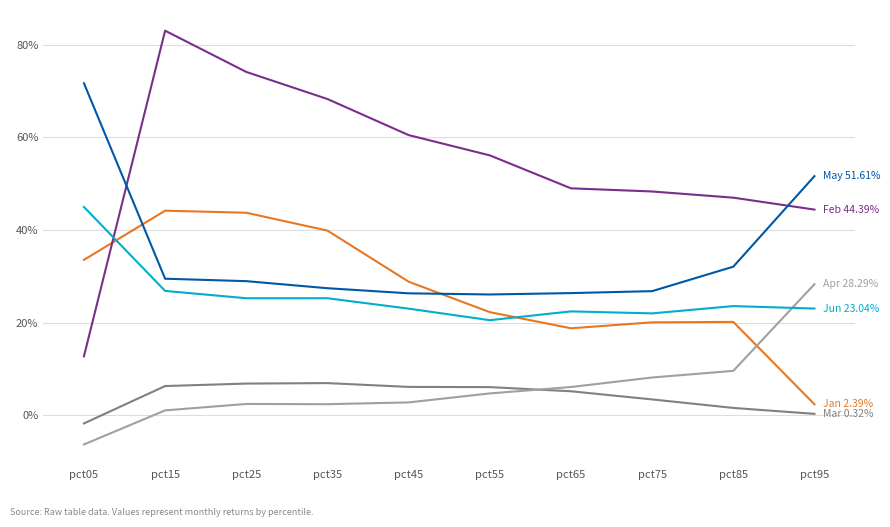

Is this an area chart (filled region under the line)?

No